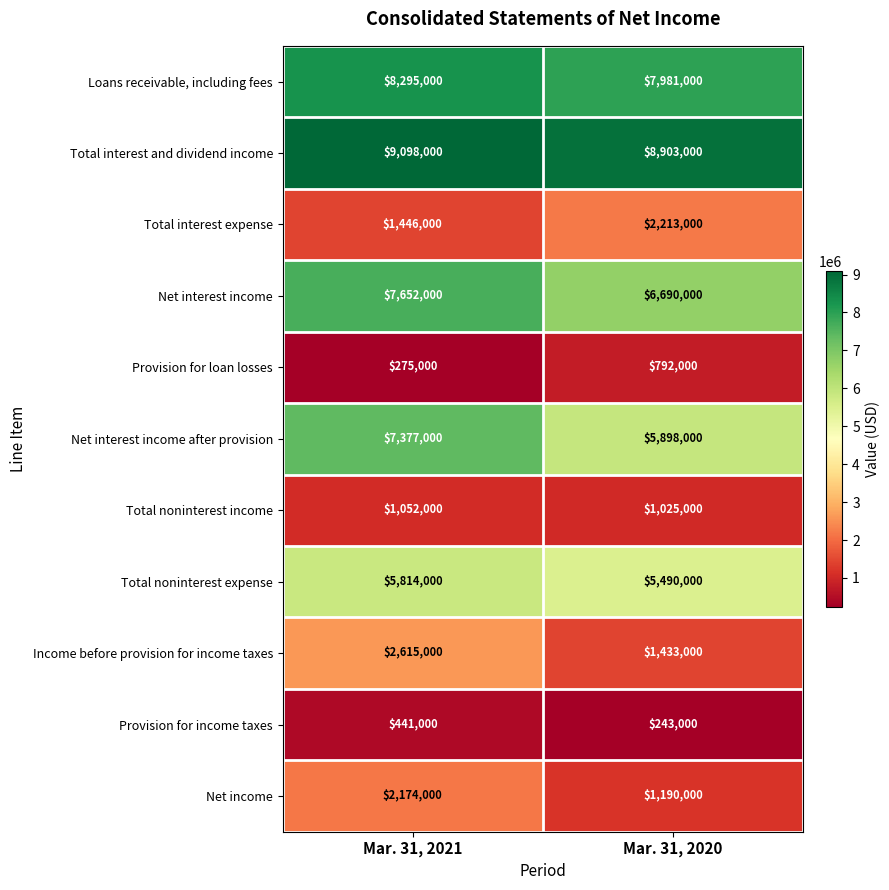

At which category is the sum across all series the highest?

Mar. 31, 2021